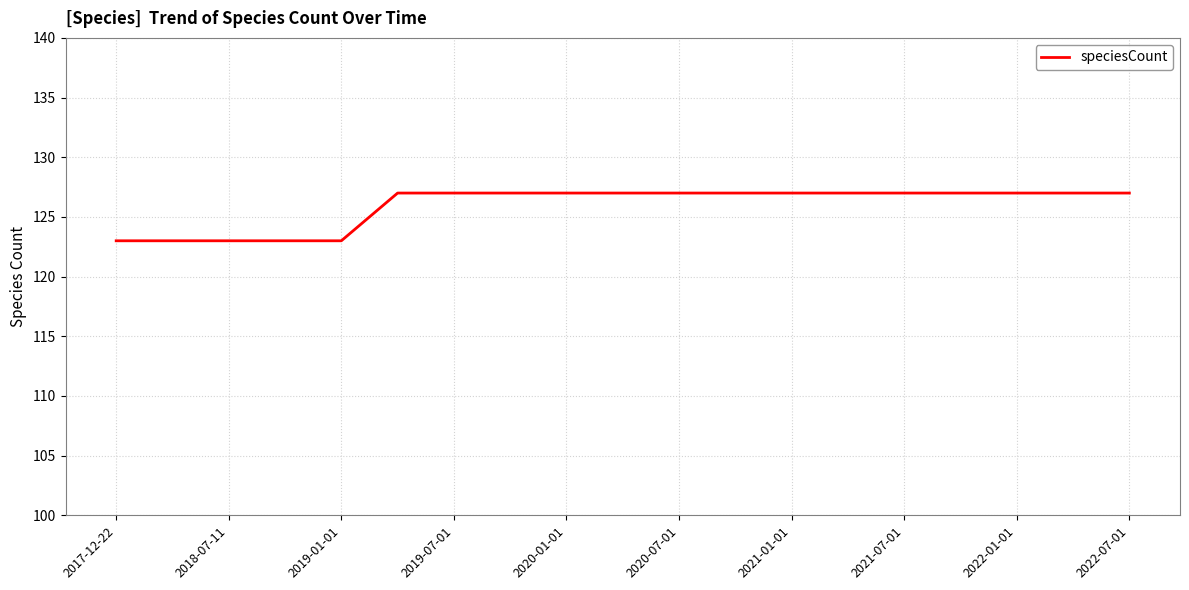

What is the difference between the maximum and minimum values?

4